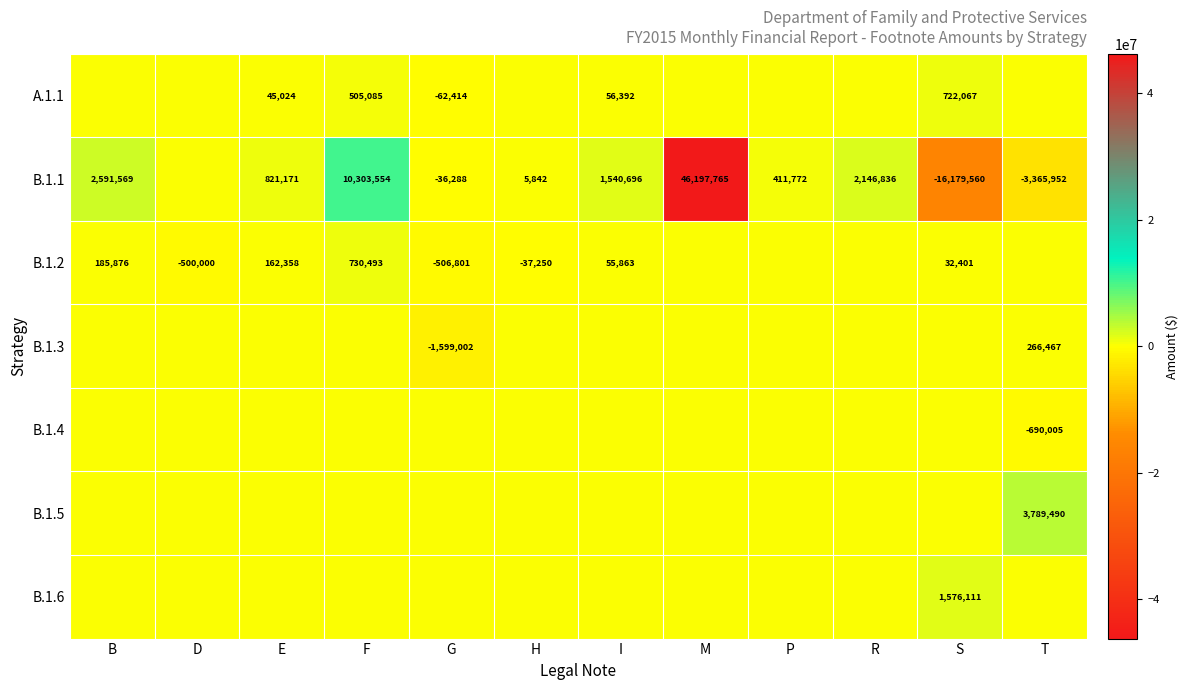

The value of B.1.2 at F is 730493. True or false?

True